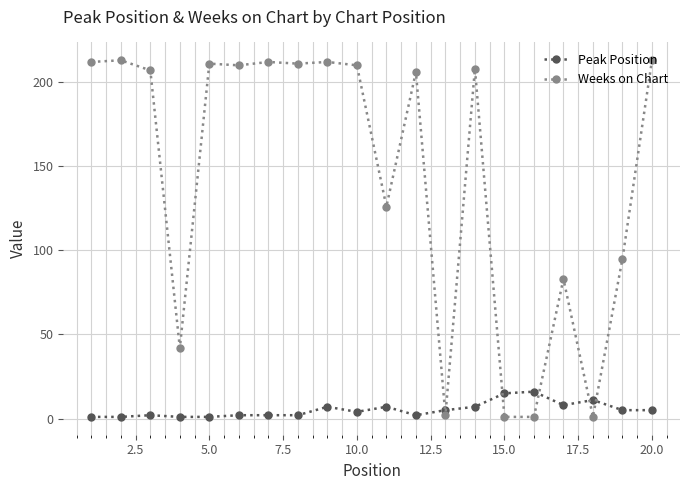

What are all the series names shown in the legend?

Peak Position, Weeks on Chart